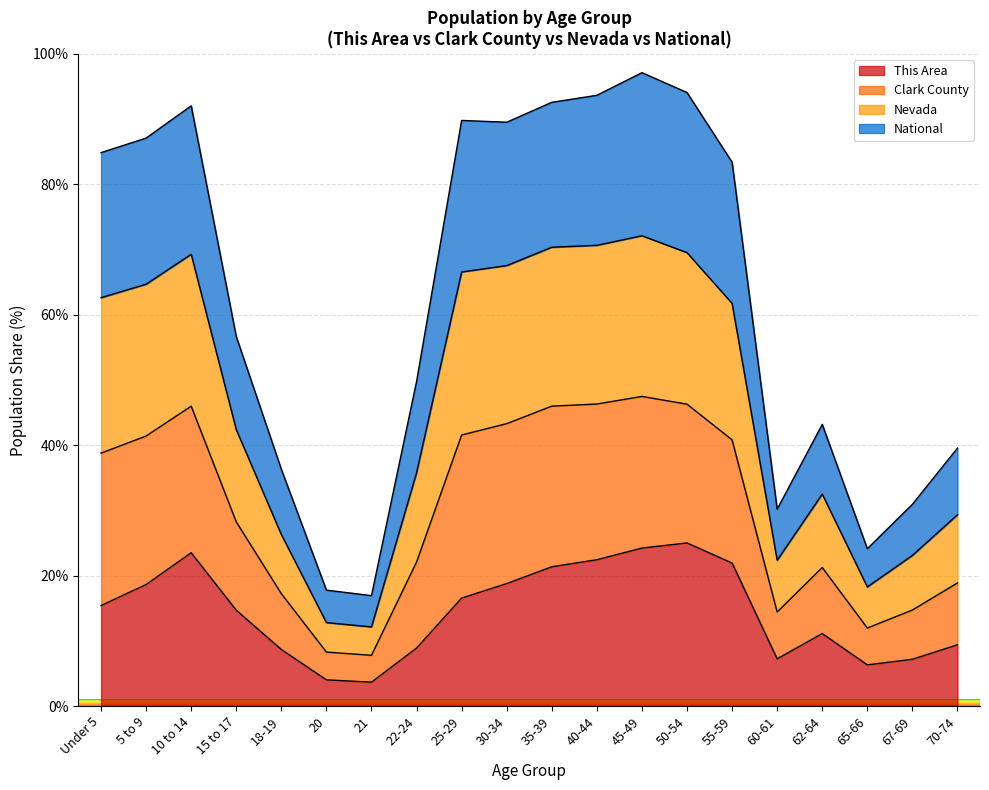

What is the maximum value shown in the chart?

97.1